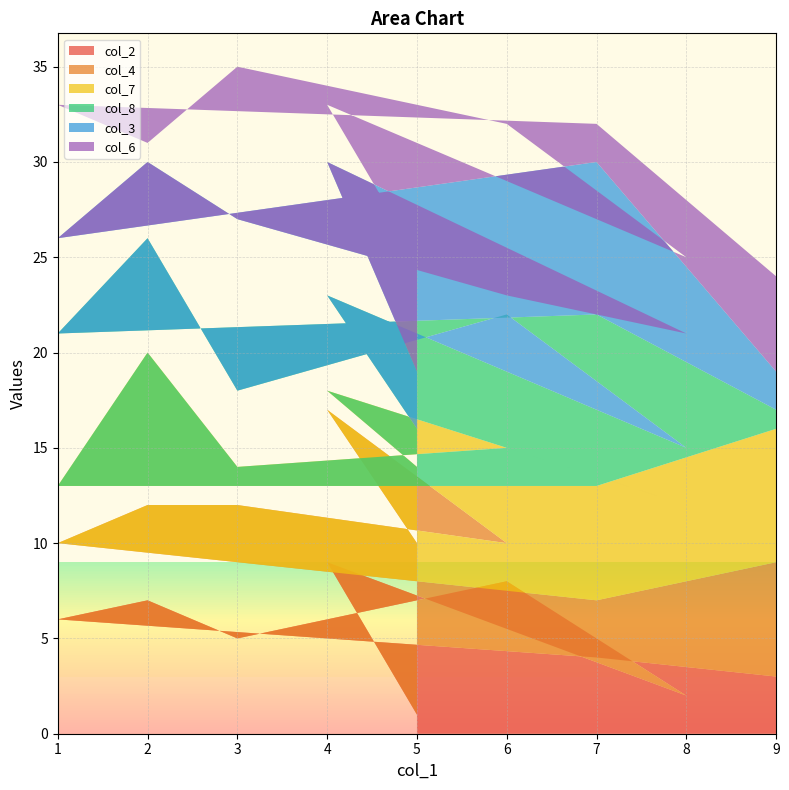

Rank the categories by col_2 value from lowest to highest.

5, 8, 9, 7, 3, 1, 2, 6, 4